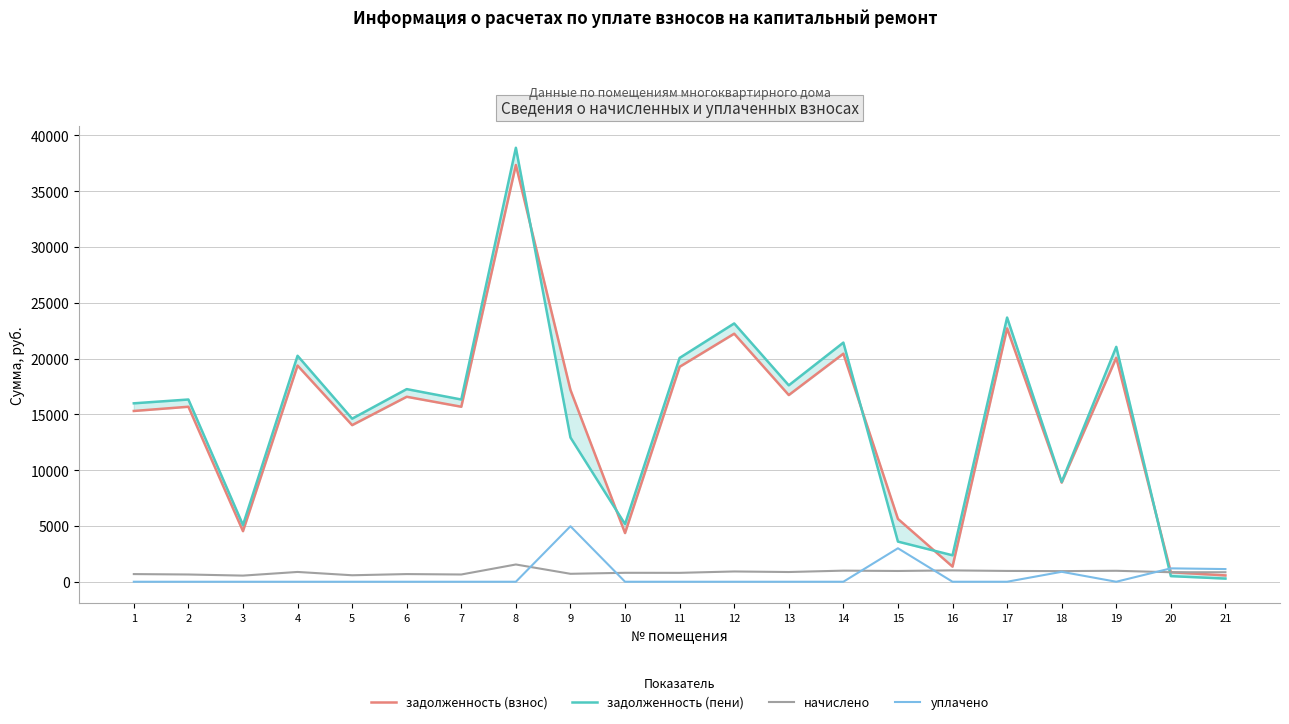

The value of задолженность (пени) at 7 is 16329.6. True or false?

True